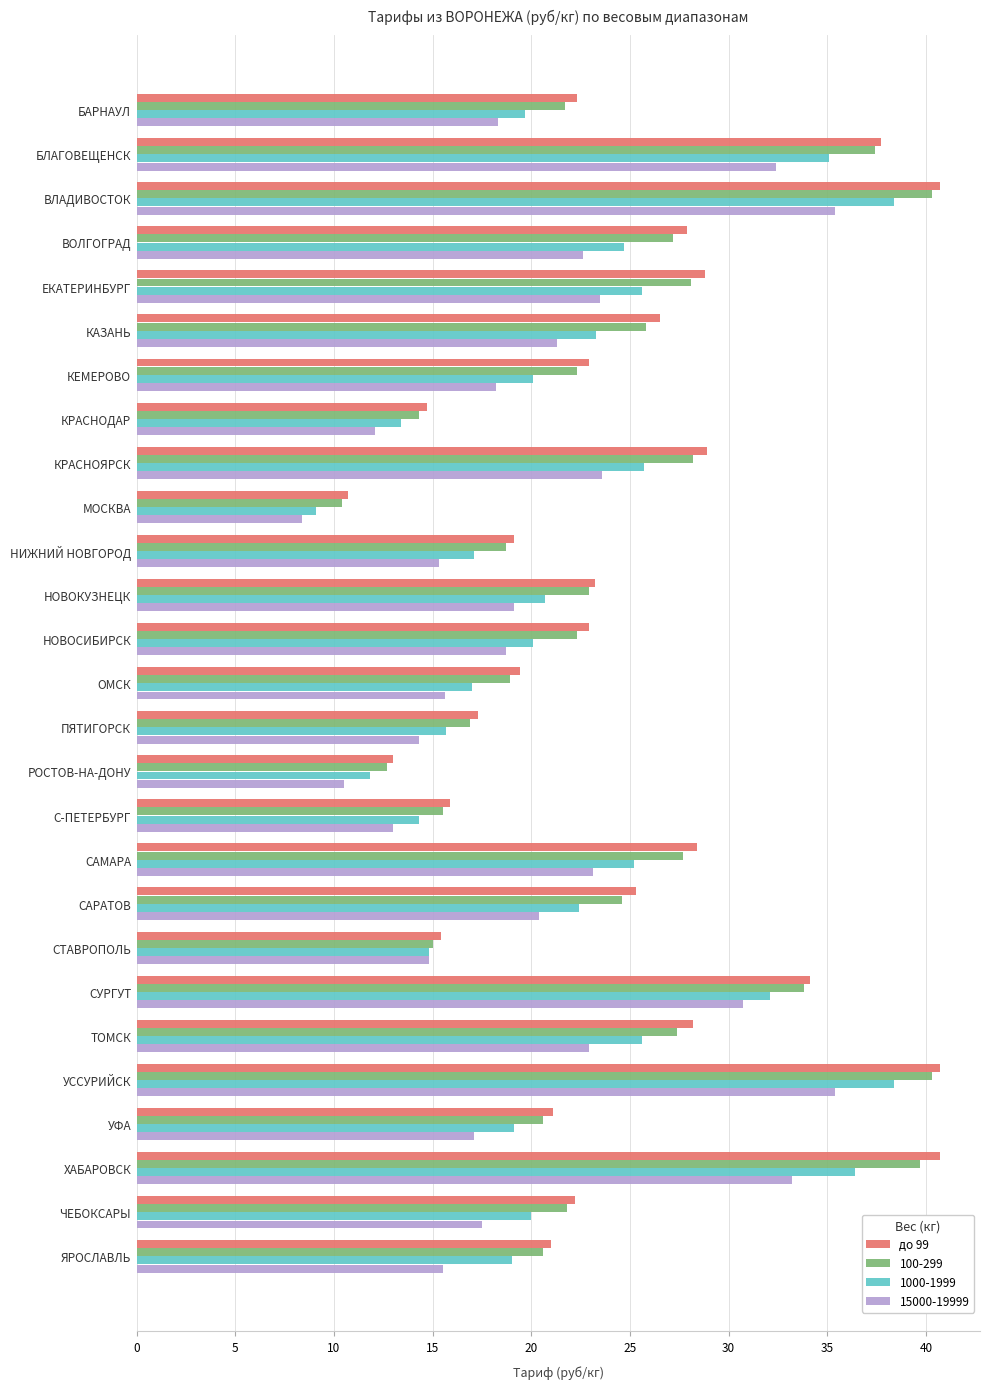

What is the sum of all 15000-19999 values?

552.9